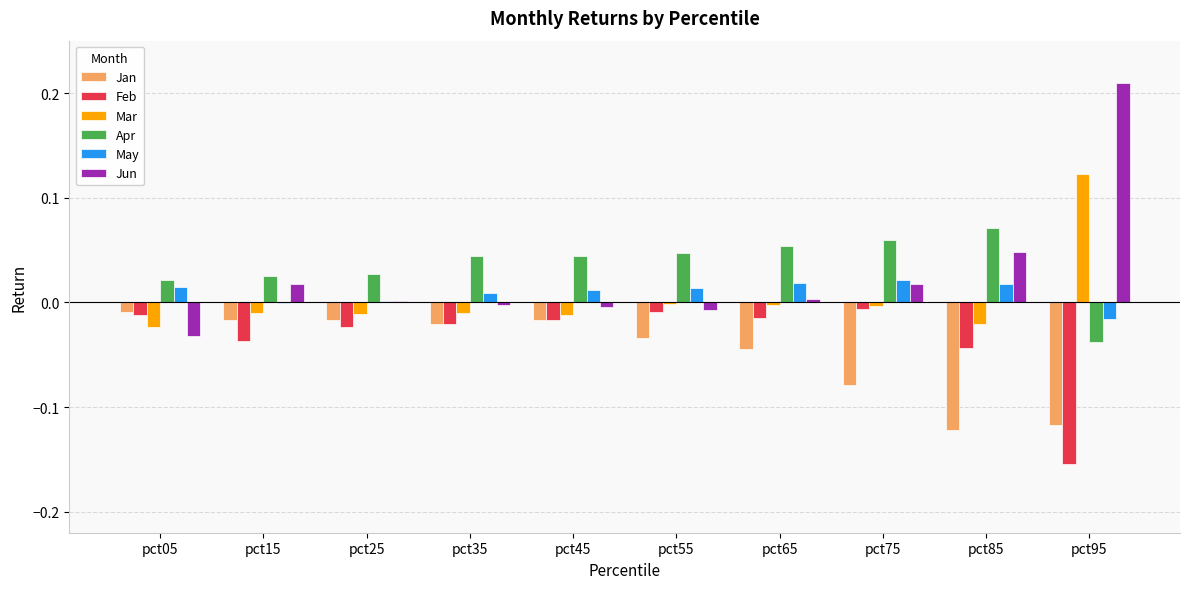

True or false: Mar has a value of -0.0 at pct45.

True